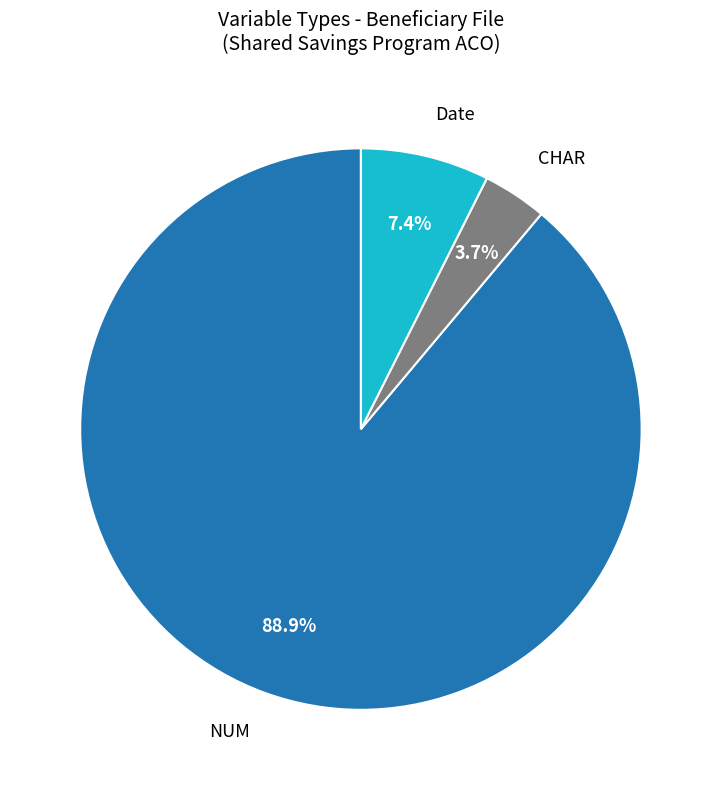

Is there any slice that represents more than half of the pie?

Yes